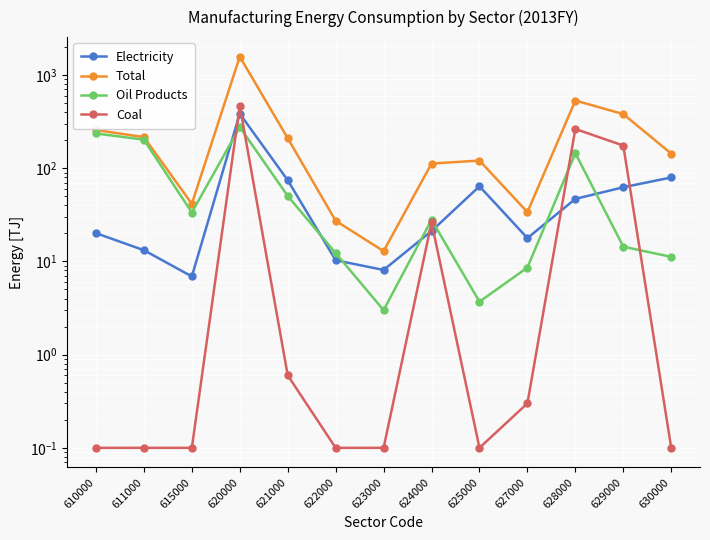

What is the difference between the maximum and second lowest values in the Oil Products series?

272.8